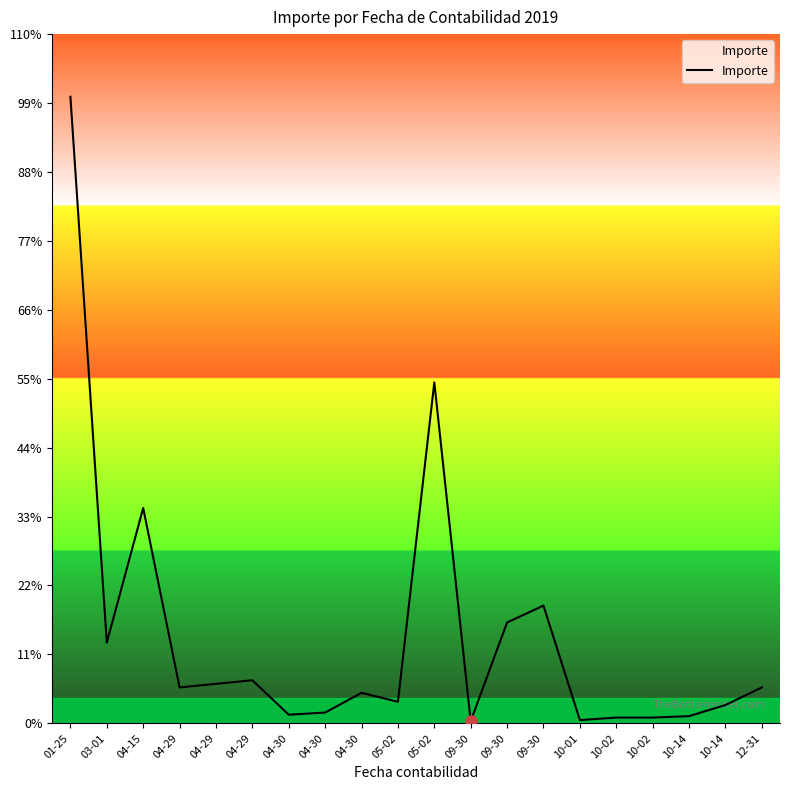

What is the value of the 1st point from the left?

174596.8